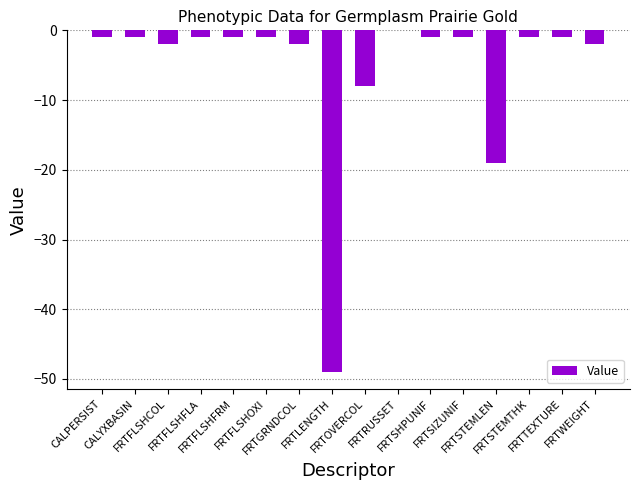

Reading left to right, transcribe all the data shown in this chart.

CALPERSIST=-1	CALYXBASIN=-1	FRTFLSHCOL=-2	FRTFLSHFLA=-1	FRTFLSHFRM=-1	FRTFLSHOXI=-1	FRTGRNDCOL=-2	FRTLENGTH=-49	FRTOVERCOL=-8	FRTRUSSET=0	FRTSHPUNIF=-1	FRTSIZUNIF=-1	FRTSTEMLEN=-19	FRTSTEMTHK=-1	FRTTEXTURE=-1	FRTWEIGHT=-2